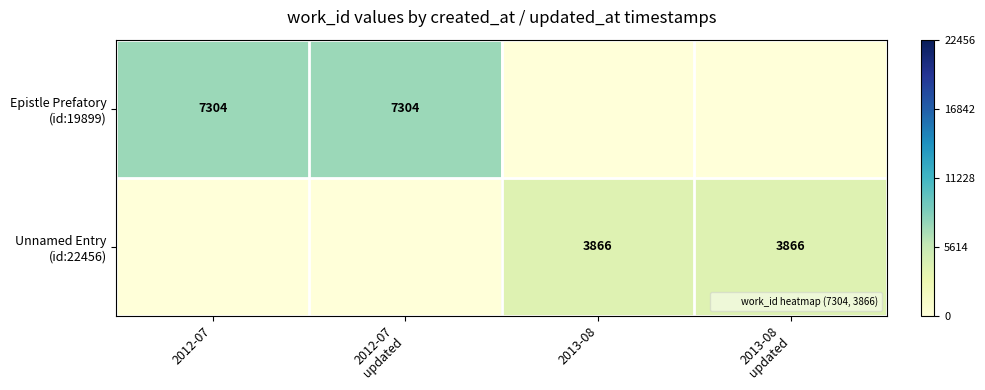

Is it true that Epistle Prefatory (id:19899) equals 7304 at 2012-07 updated?

True